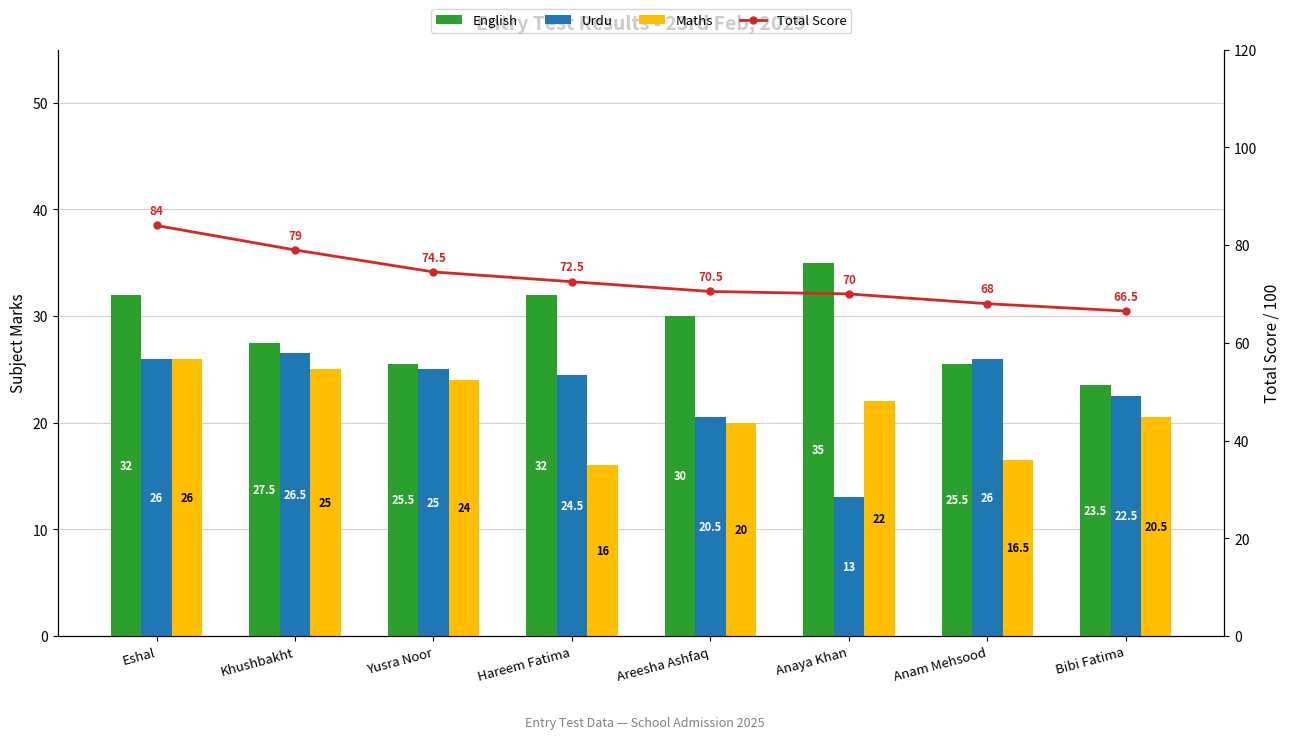

Between Khushbakht and Anam Mehsood, which series saw the biggest shift?

Total Score